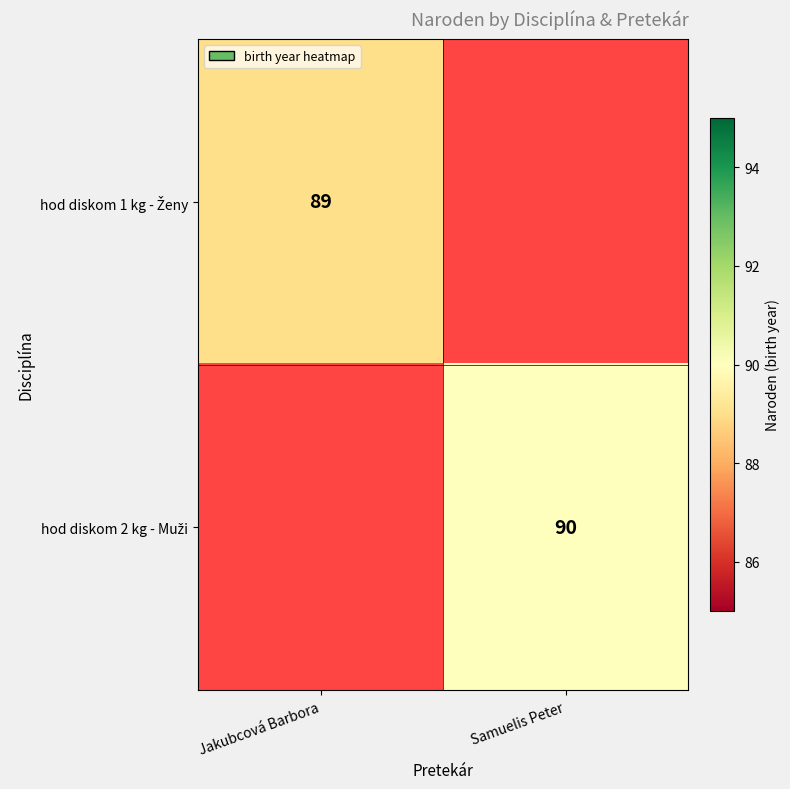

Which label corresponds to the largest value in the chart?

Samuelis Peter